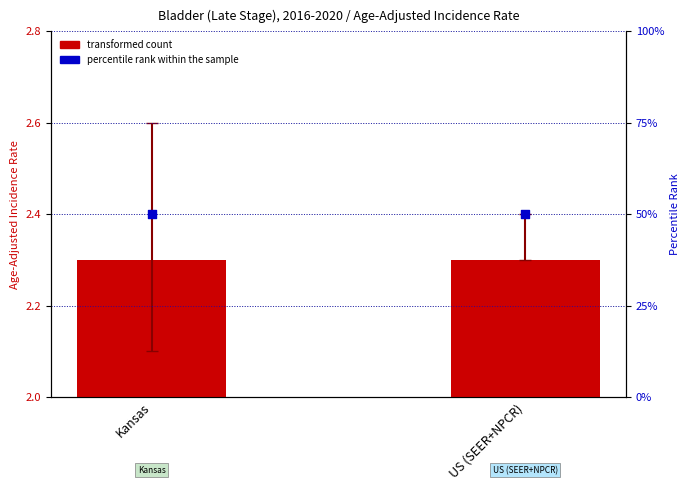

Which series reaches the minimum Y coordinate?

transformed count